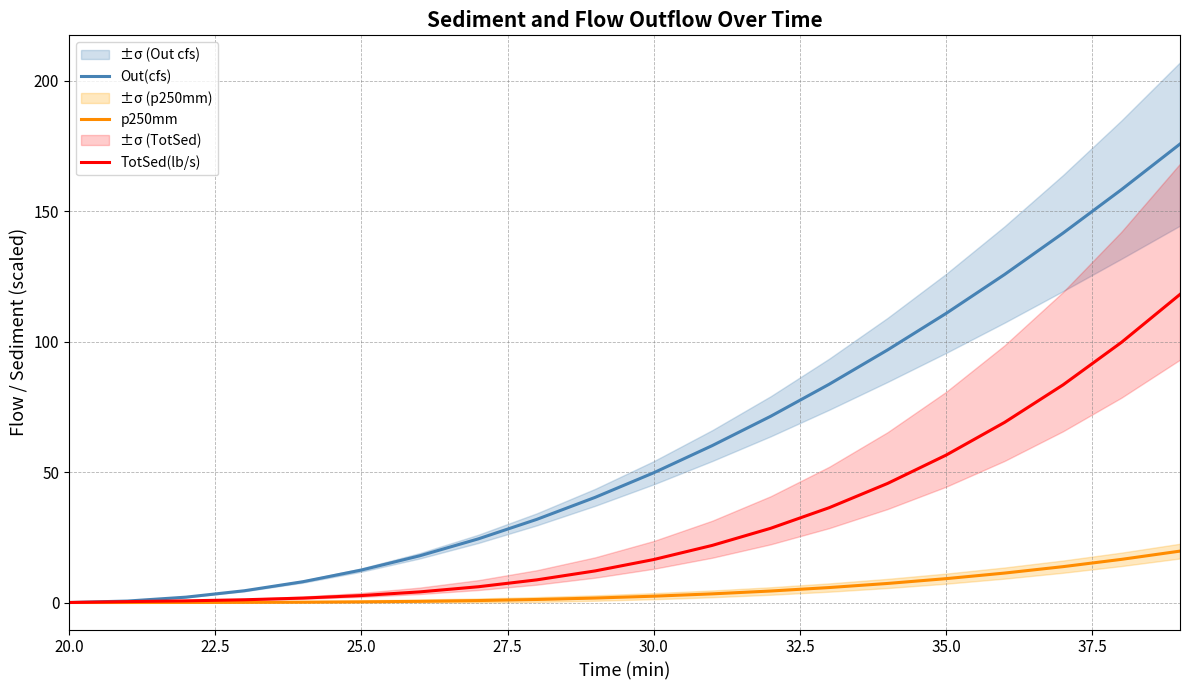

Rank the series by their average value, from lowest to highest.

p250mm, TotSed(lb/s), Out(cfs)